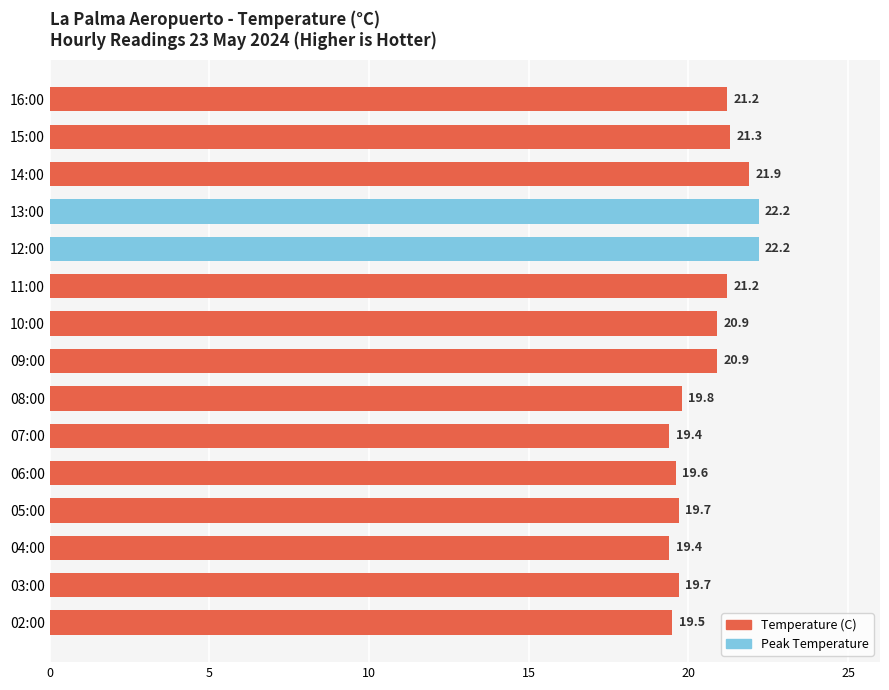

What is the smallest value displayed?

19.4